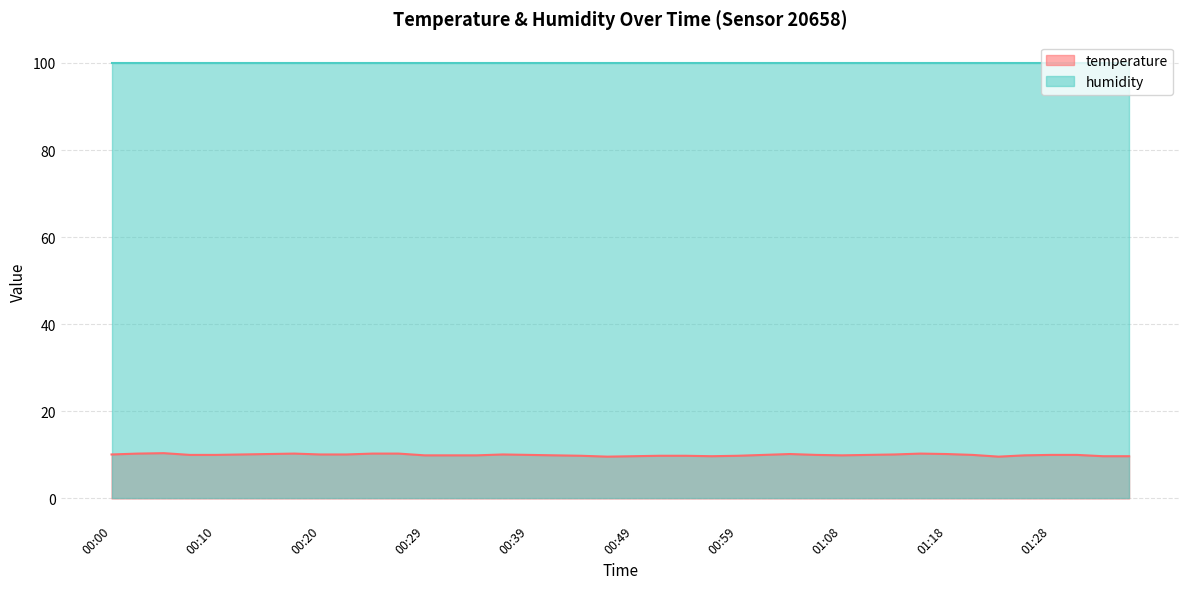

The chart shows a value of 9.7 at 01:33. True or false?

True